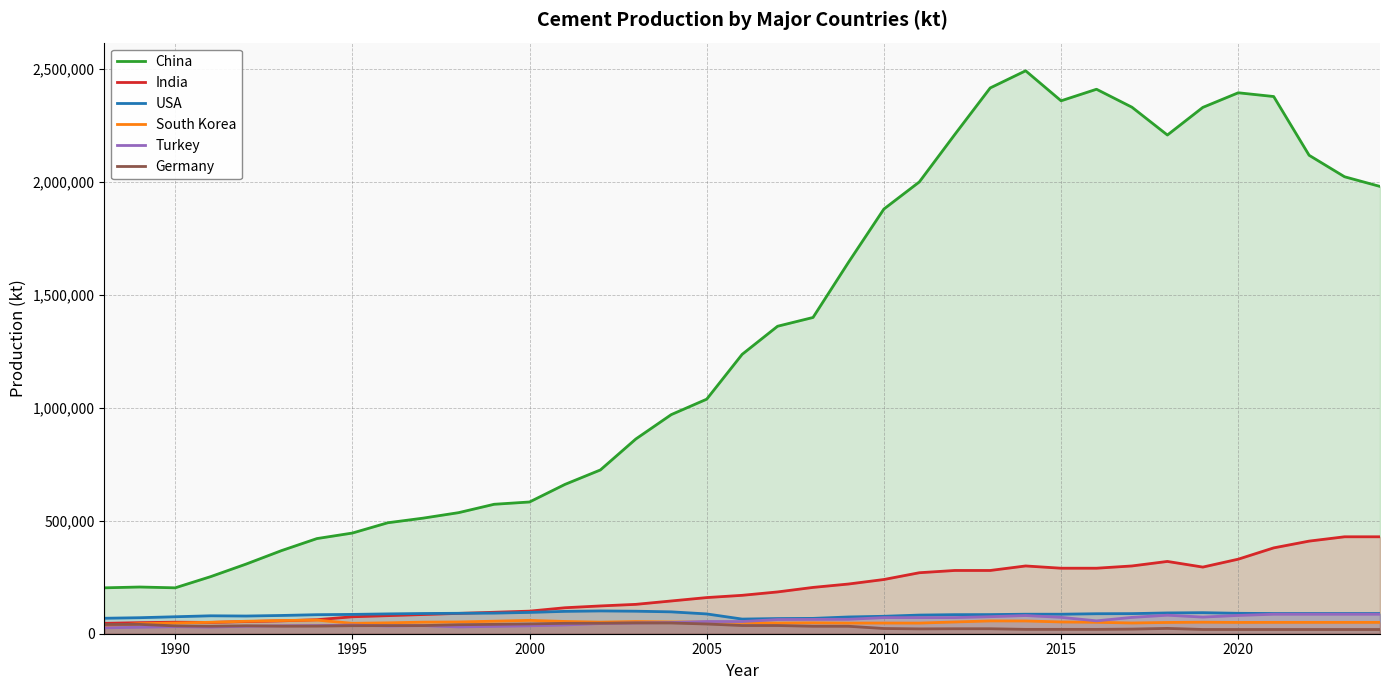

True or false: South Korea and China intersect in this chart.

False